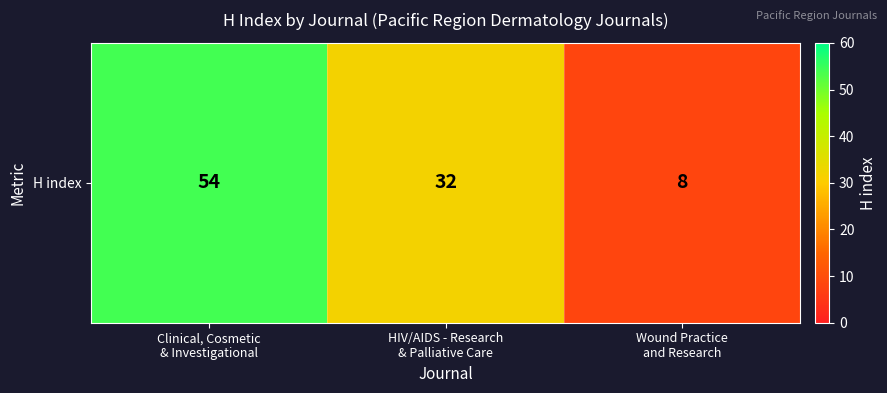

List the labels in order of value, smallest first.

Wound Practice
and Research, HIV/AIDS - Research
& Palliative Care, Clinical, Cosmetic
& Investigational